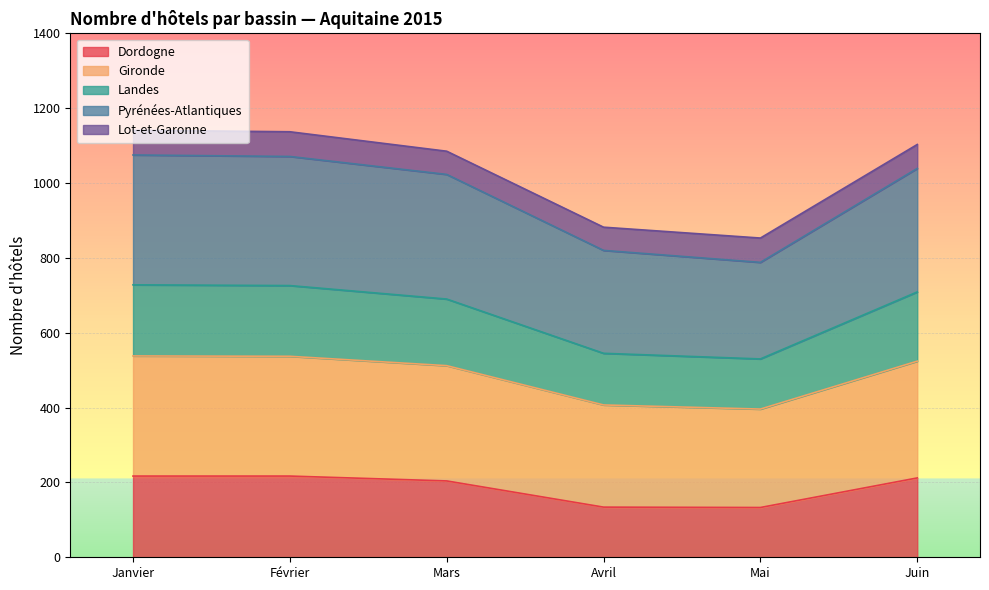

True or false: Landes has a value of 143 at Mars.

False